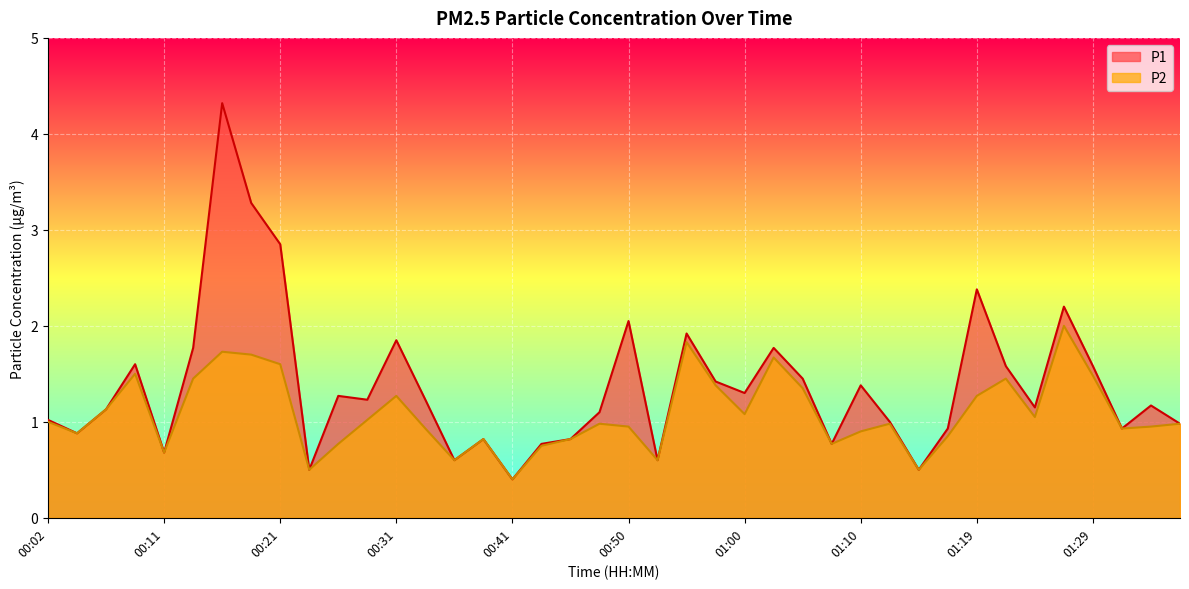

Which series changed the most between 00:45 and 01:07?

P1